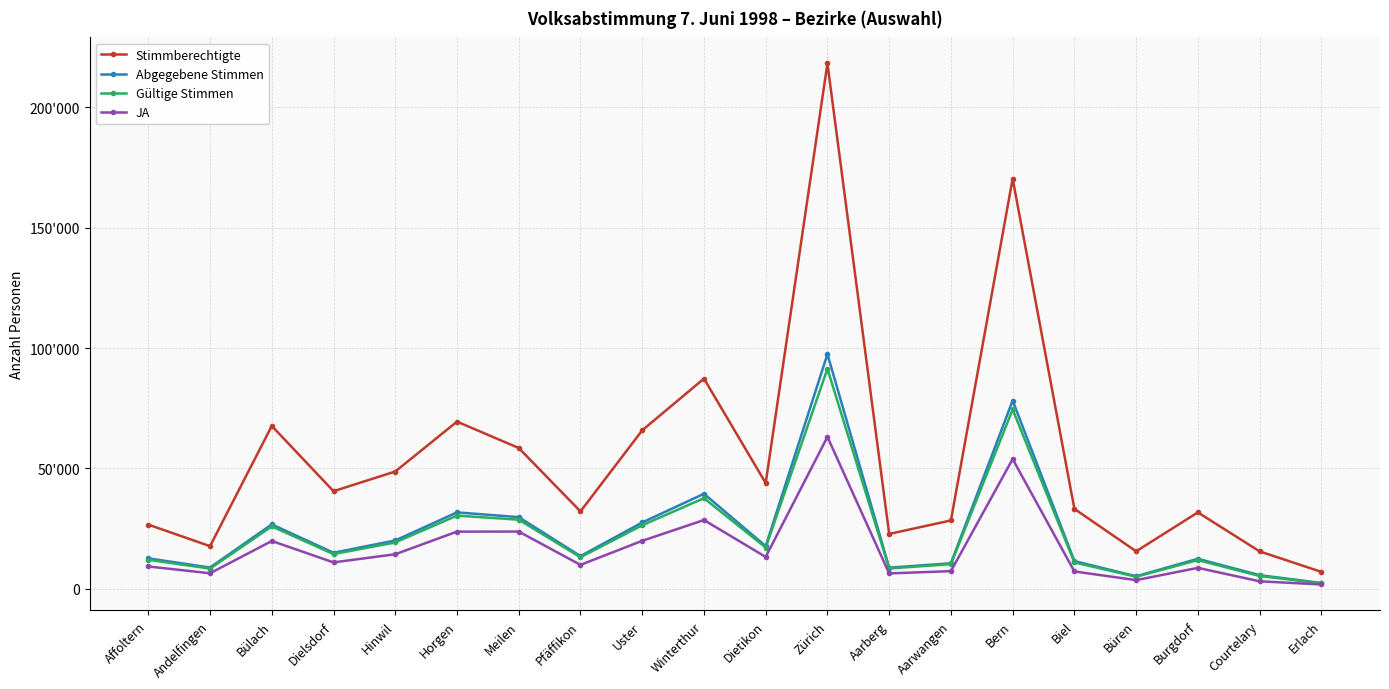

True or false: Stimmberechtigte and Gültige Stimmen intersect in this chart.

False